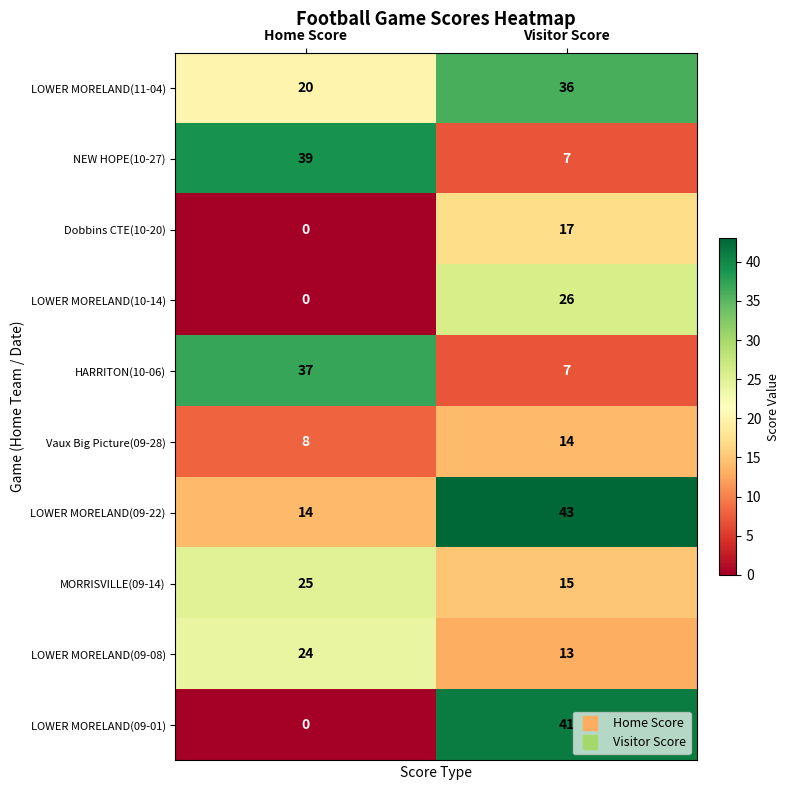

List the series in order of their peak value, highest first.

LOWER MORELAND(09-22), LOWER MORELAND(09-01), NEW HOPE(10-27), HARRITON(10-06), LOWER MORELAND(11-04), LOWER MORELAND(10-14), MORRISVILLE(09-14), LOWER MORELAND(09-08), Dobbins CTE(10-20), Vaux Big Picture(09-28)